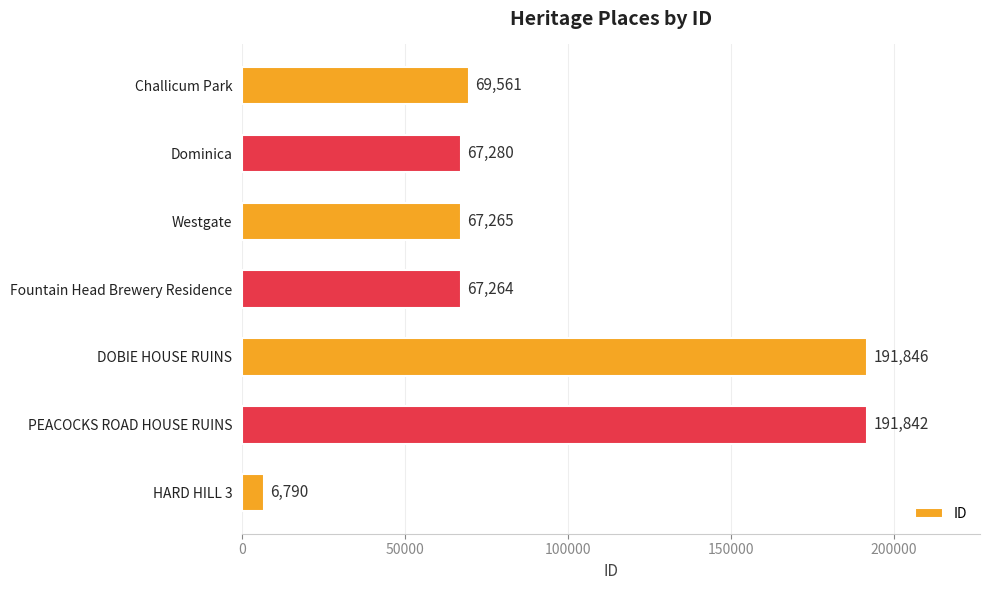

Where is the data nearest to the value 99318?

Challicum Park